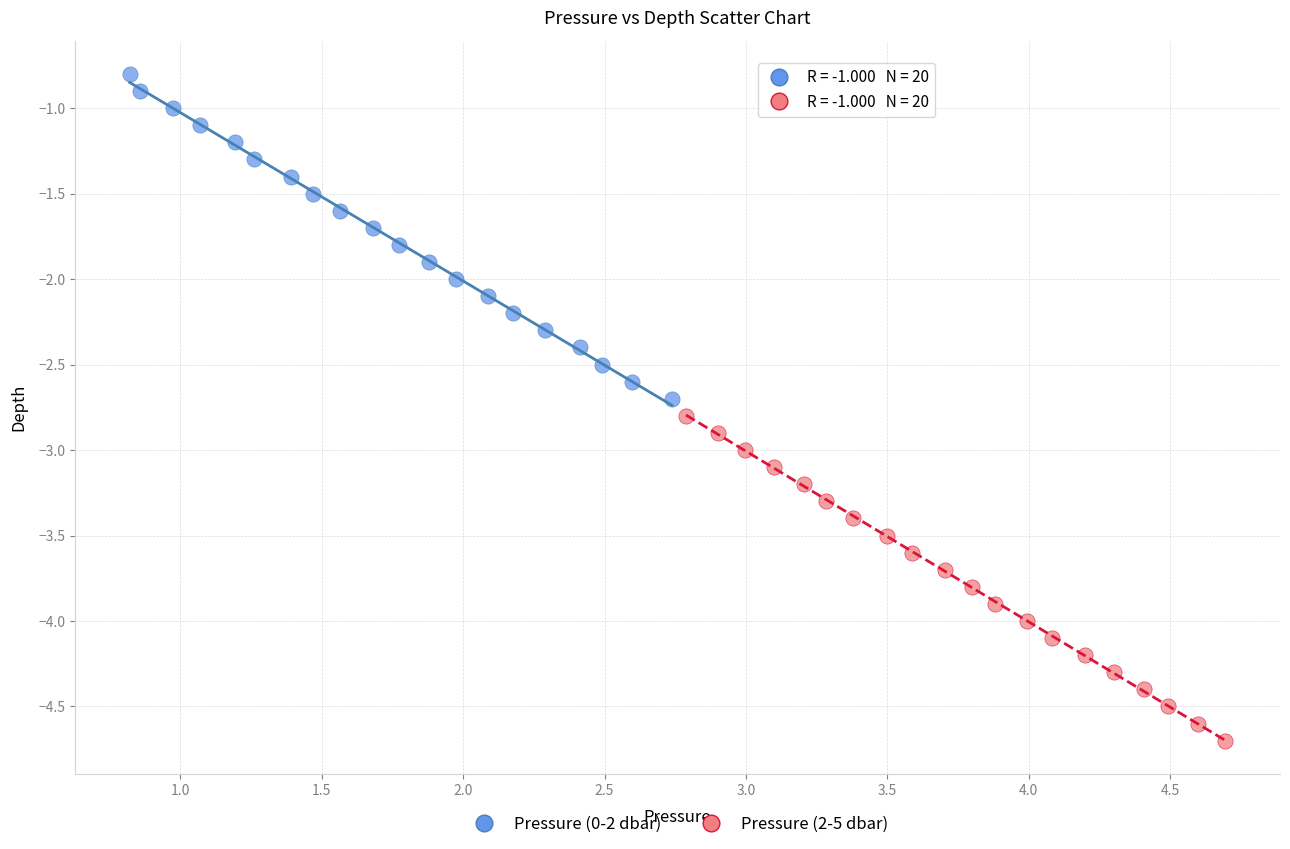

Which series contains the lowest Y value?

Pressure (2-5 dbar)